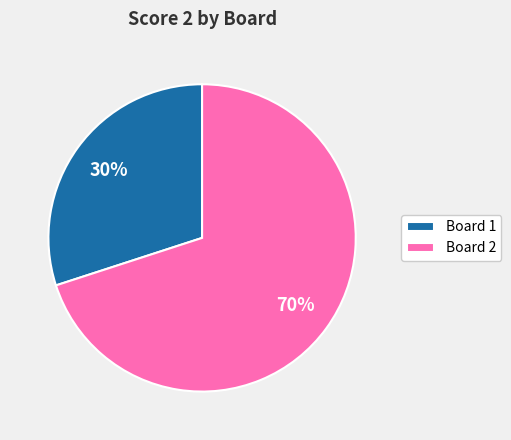

Which slice is the largest?

Board 2